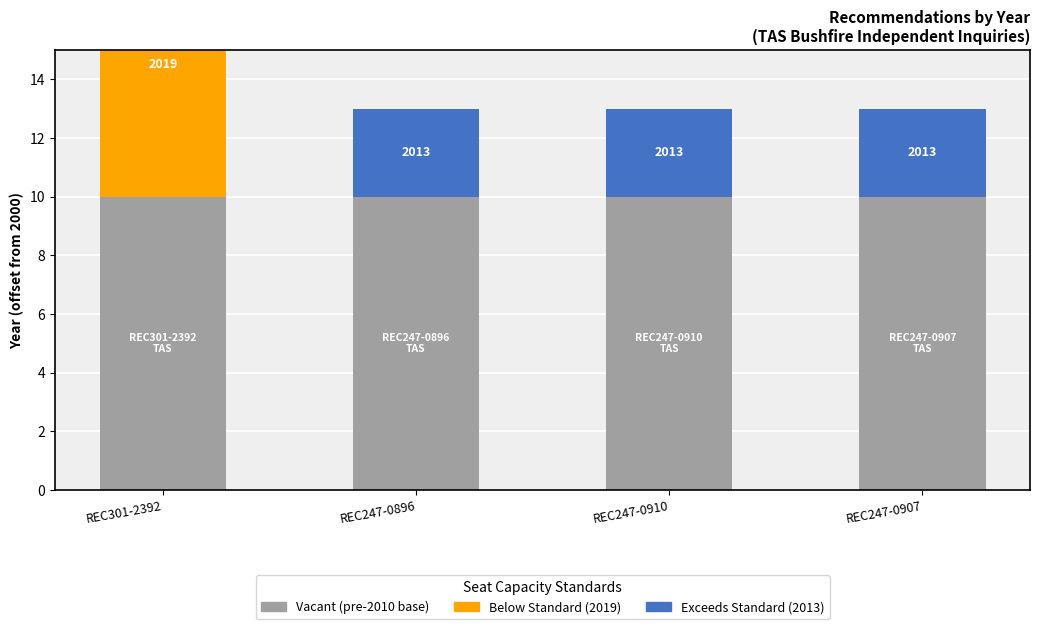

What position from the left is REC247-0907?

4